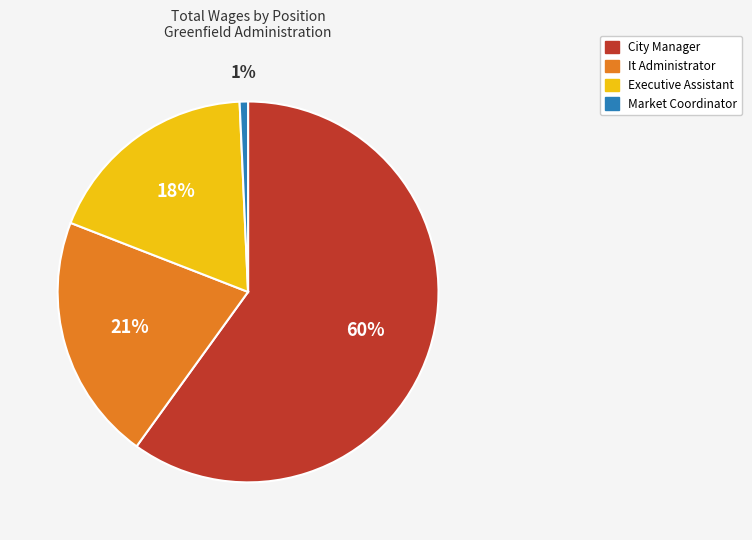

What is the majority slice?

City Manager